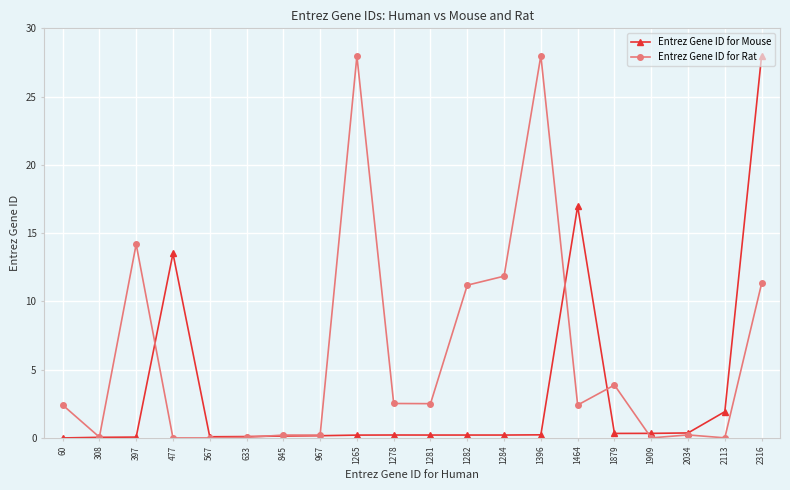

At which label does Entrez Gene ID for Rat first exceed 2?

60